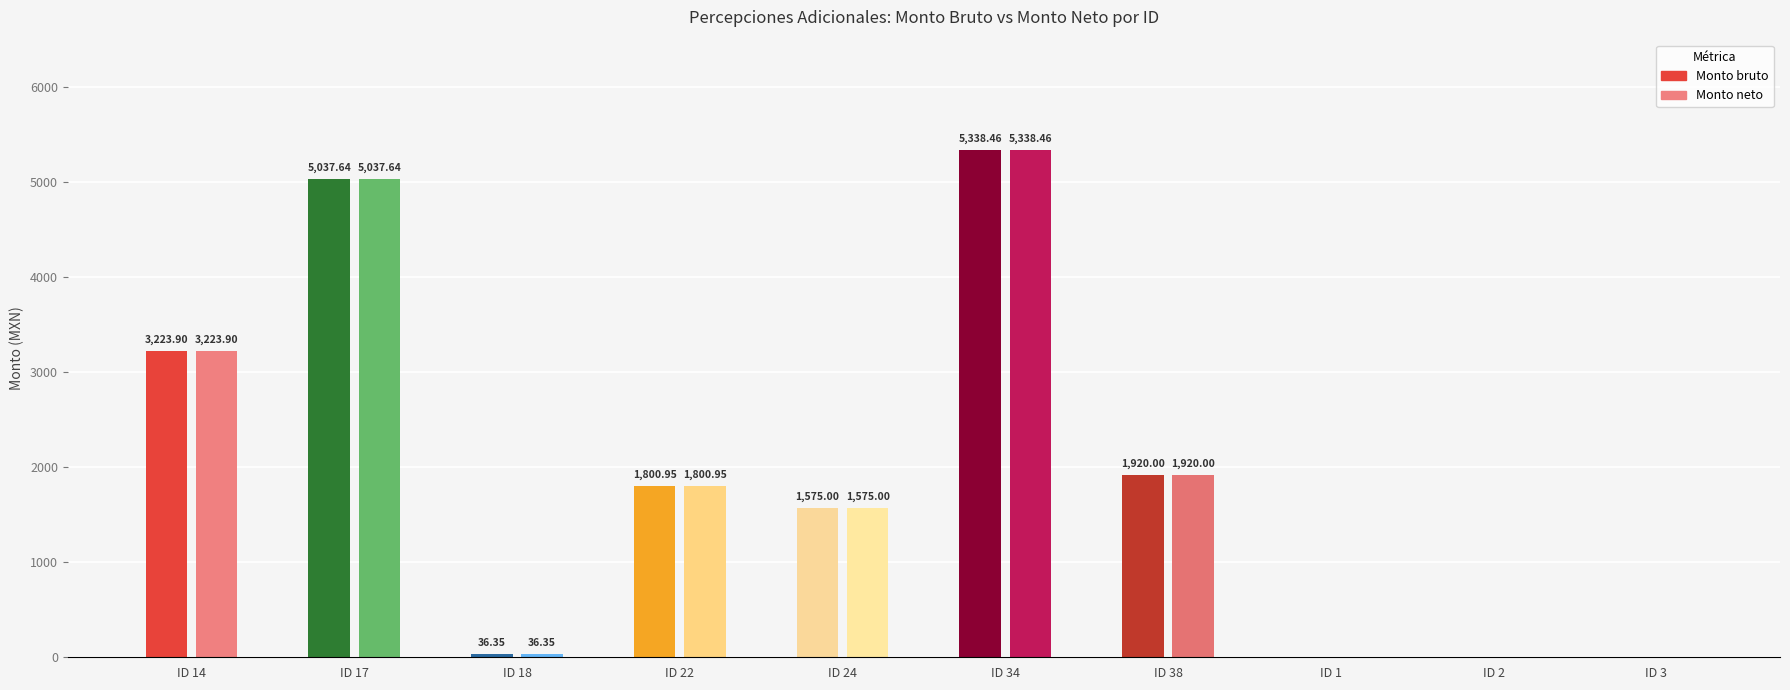

Reading left to right, what are all the values shown in this chart?

Monto bruto: 3223.9	5037.6	36.4	1801.0	1575.0	5338.5	1920.0	0.0	0.0	0.0
Monto neto: 3223.9	5037.6	36.4	1801.0	1575.0	5338.5	1920.0	0.0	0.0	0.0